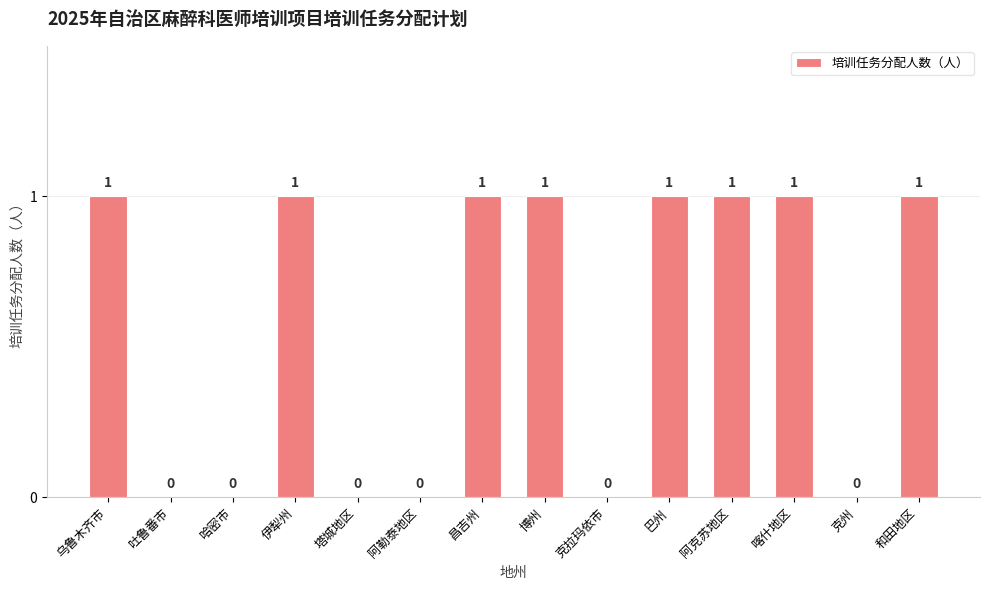

The chart shows a value of 0 at 阿勒泰地区. True or false?

True